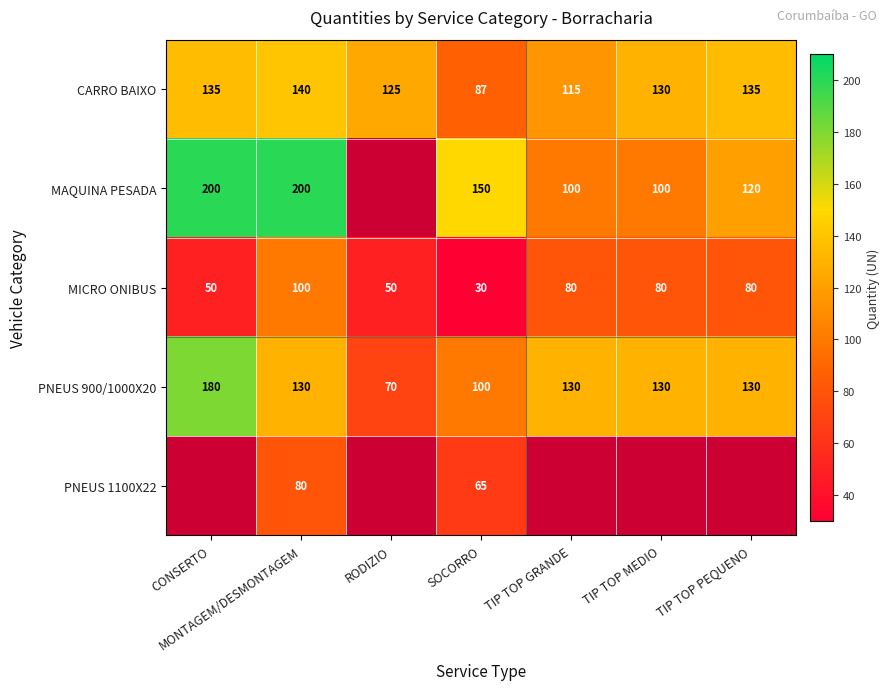

What is the highest value of the PNEUS 900/1000X20 series?

180